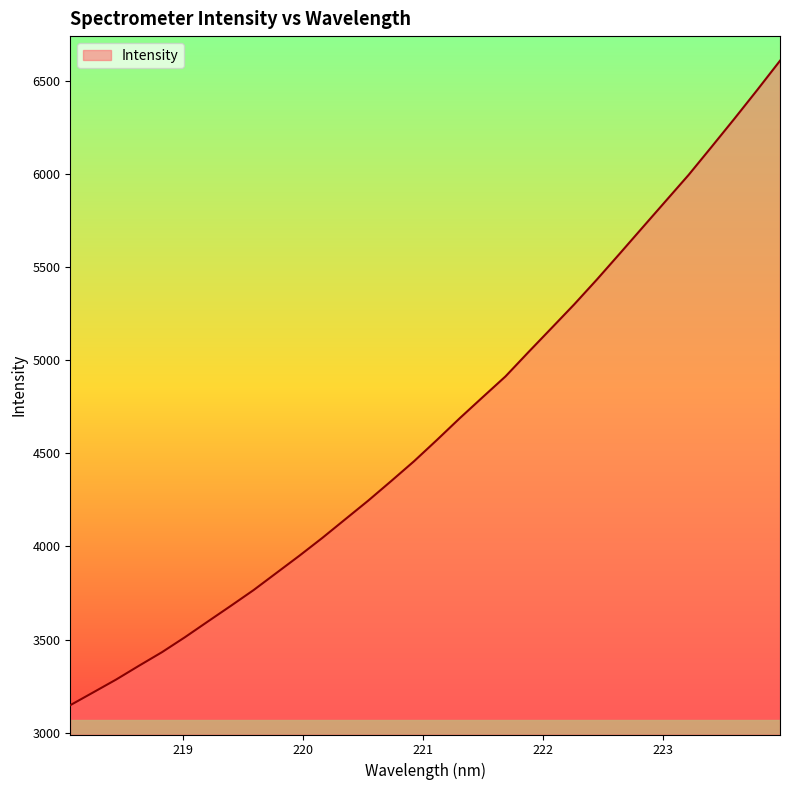

What is the minimum value shown in the chart?

3147.6